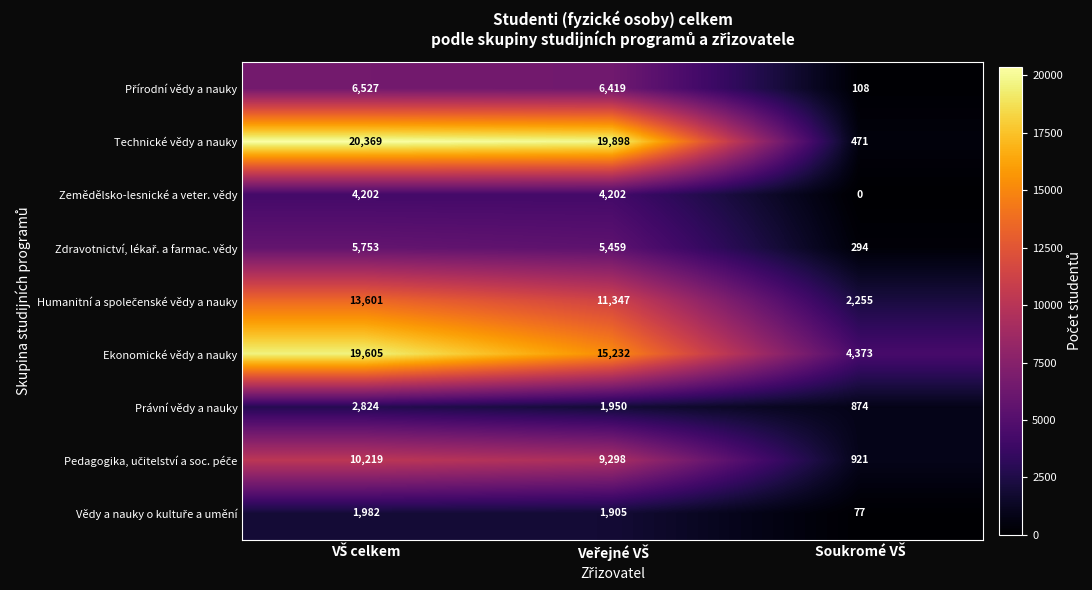

Which series has the largest total across all categories?

Technické vědy a nauky